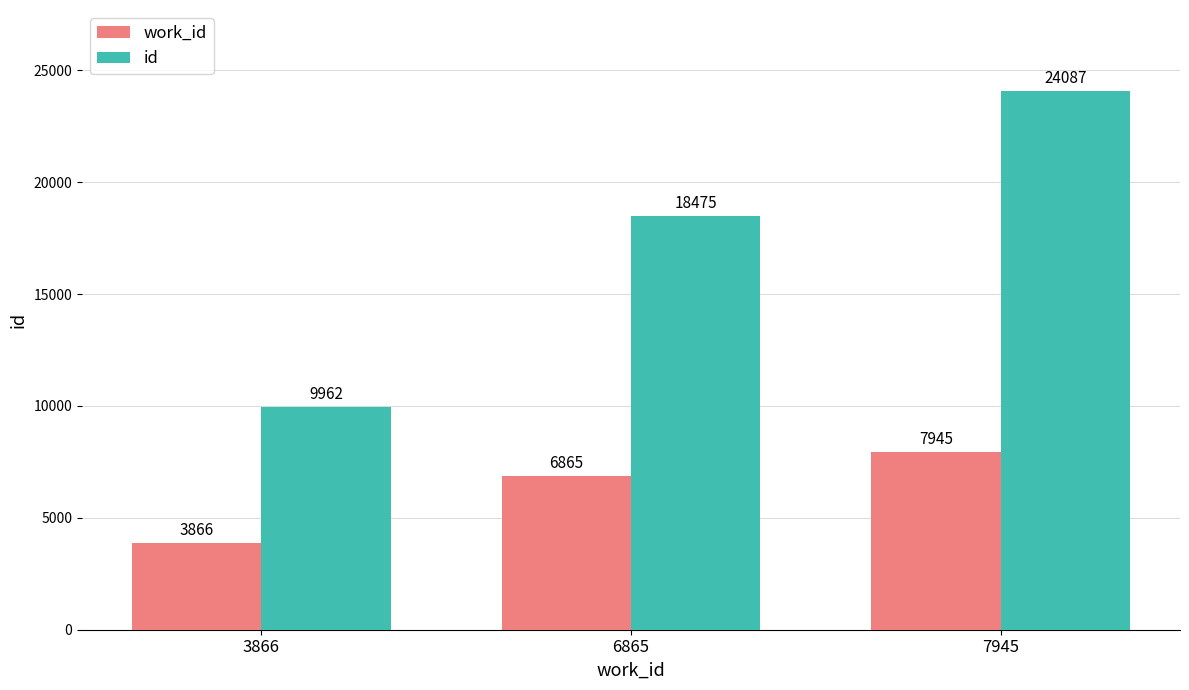

How many bars are there in each group?

2